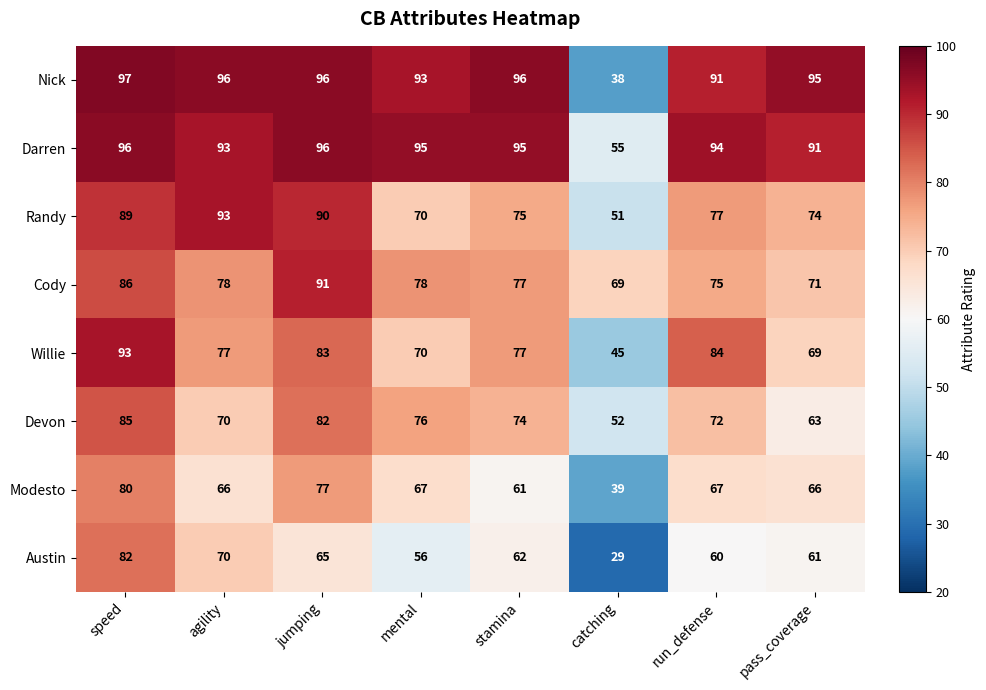

Where is Devon nearest to the value 68?

agility